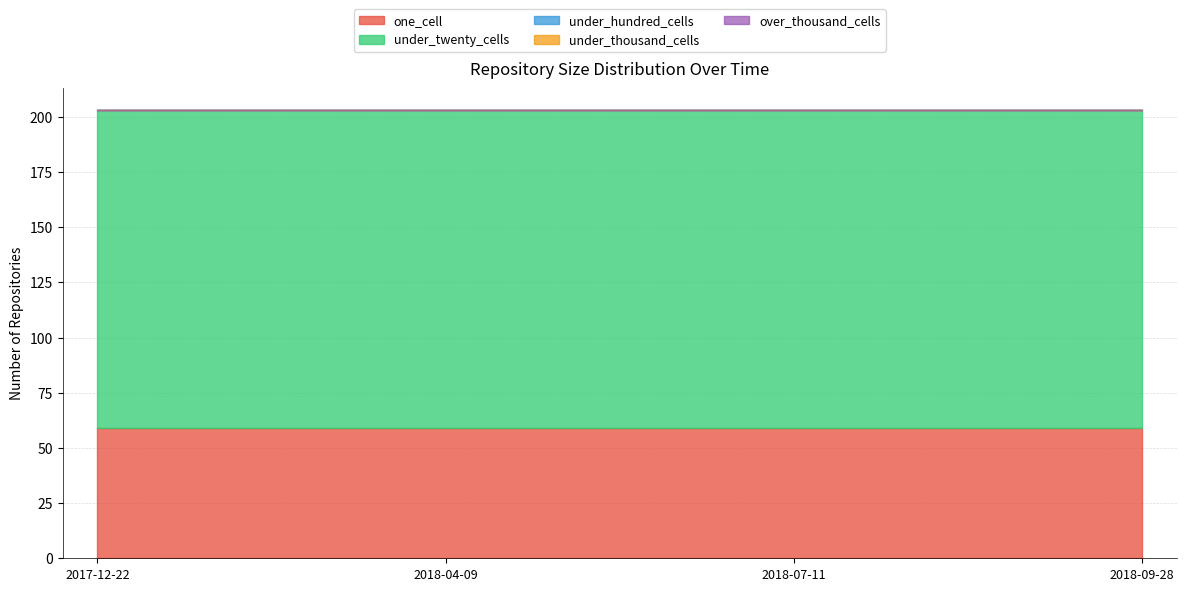

What is the label of the 2nd point from the left?

2018-04-09